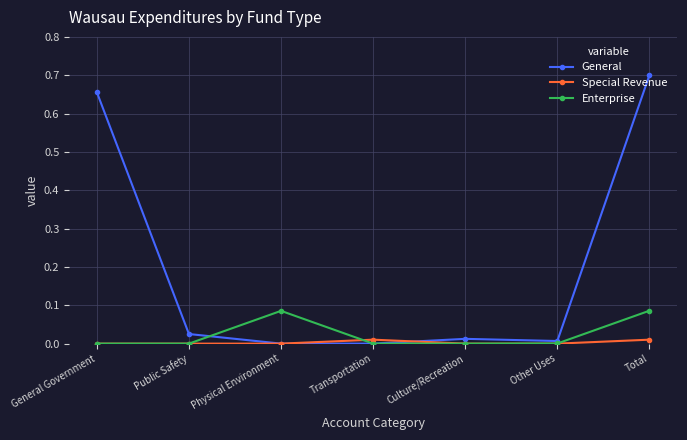

What is the label of the 7th point from the right?

General Government